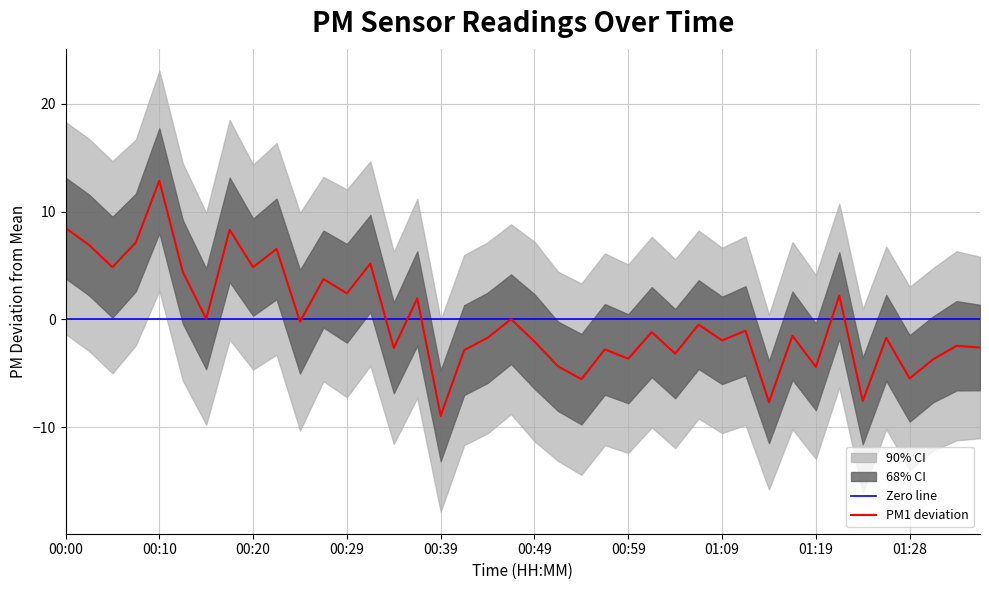

Reading right to left, list all the values displayed in this chart.

01:36=-2.6	01:33=-2.5	01:31=-3.7	01:28=-5.5	01:26=-1.7	01:24=-7.6	01:21=2.2	01:19=-4.4	01:16=-1.5	01:14=-7.7	01:11=-1.1	01:09=-2.0	01:06=-0.5	01:04=-3.2	01:01=-1.2	00:59=-3.7	00:57=-2.8	00:54=-5.6	00:52=-4.4	00:49=-2.1	00:47=0.0	00:44=-1.7	00:42=-2.9	00:39=-9.0	00:37=1.9	00:34=-2.7	00:32=5.2	00:29=2.4	00:27=3.7	00:25=-0.2	00:22=6.5	00:20=4.8	00:17=8.3	00:15=0.0	00:12=4.4	00:10=12.9	00:07=7.1	00:05=4.8	00:02=6.9	00:00=8.5